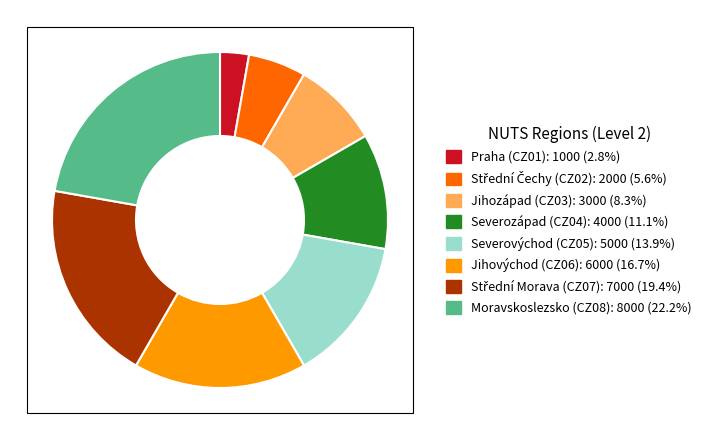

Which category has the biggest portion of the pie?

Moravskoslezsko (CZ08)